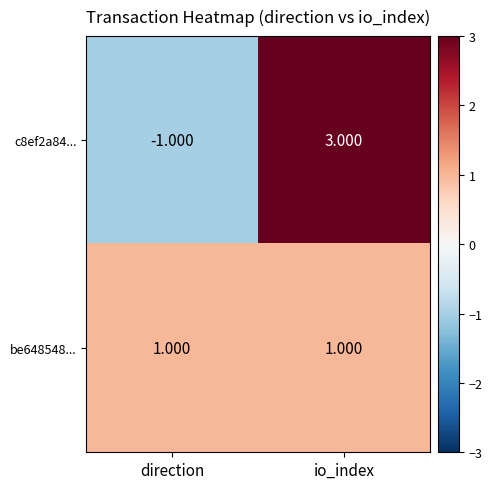

At which label is c8ef2a84... closest to 1?

direction